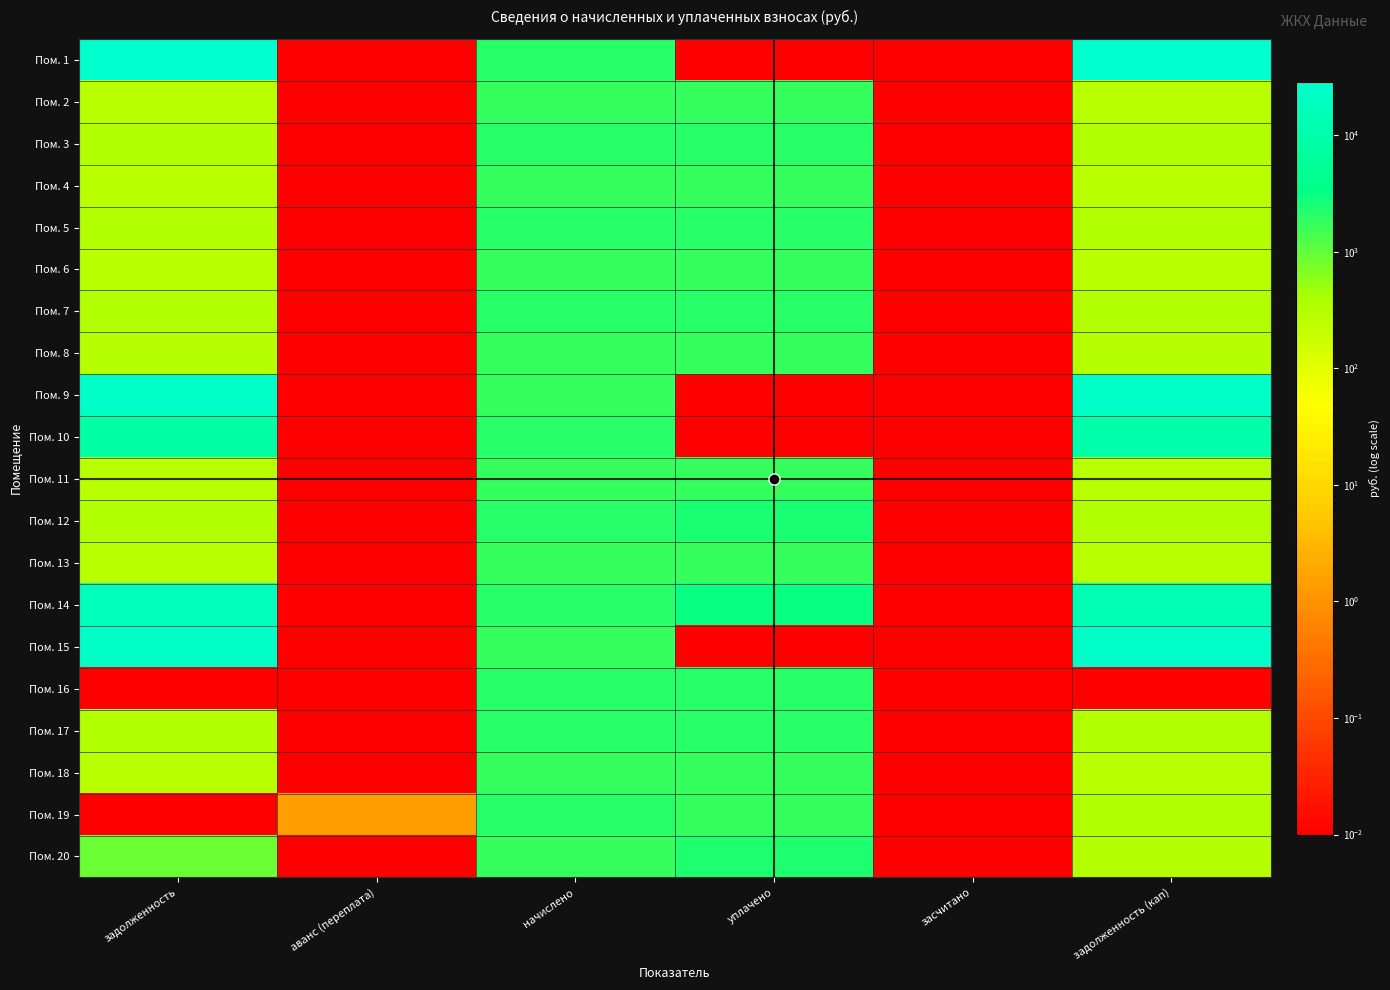

What is the maximum value shown in the chart?

28718.8